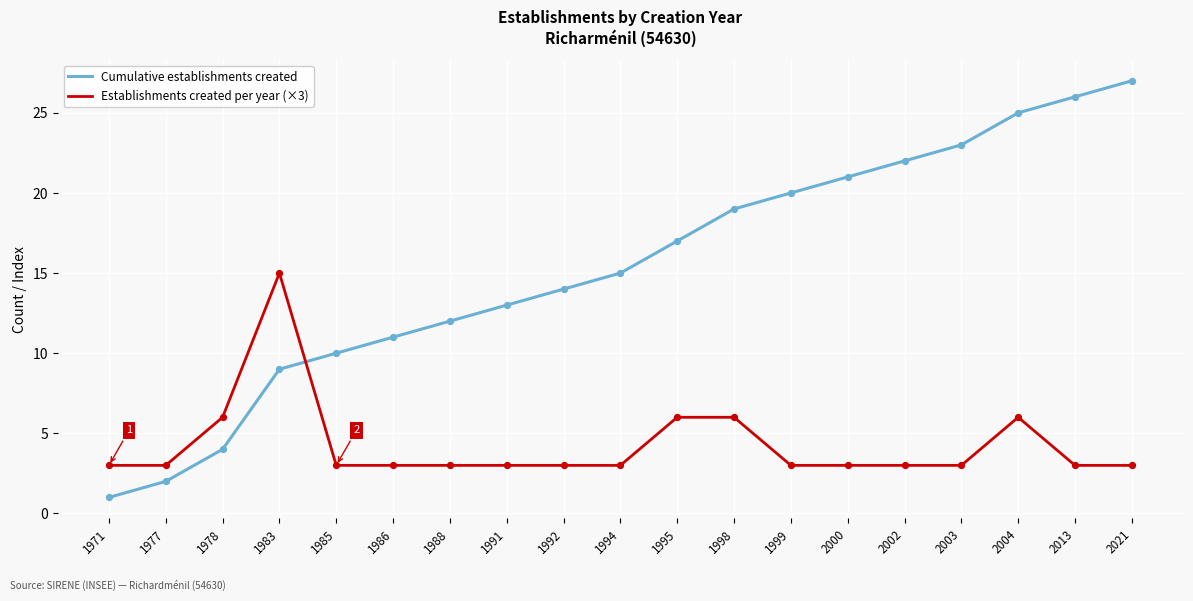

Which series has the largest total across all categories?

Cumulative establishments created